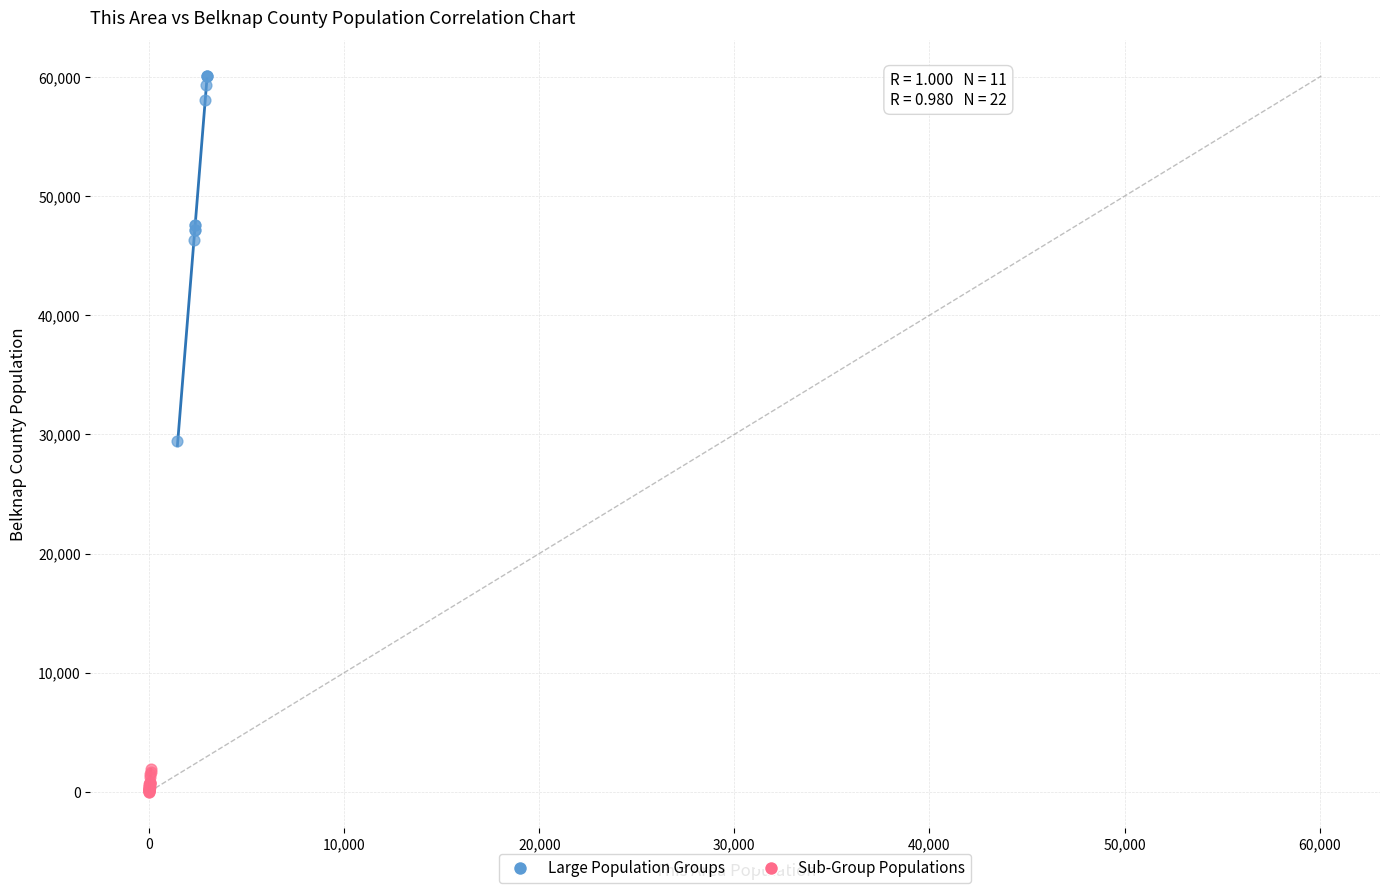

Which series has the largest Y range (max minus min)?

Large Population Groups